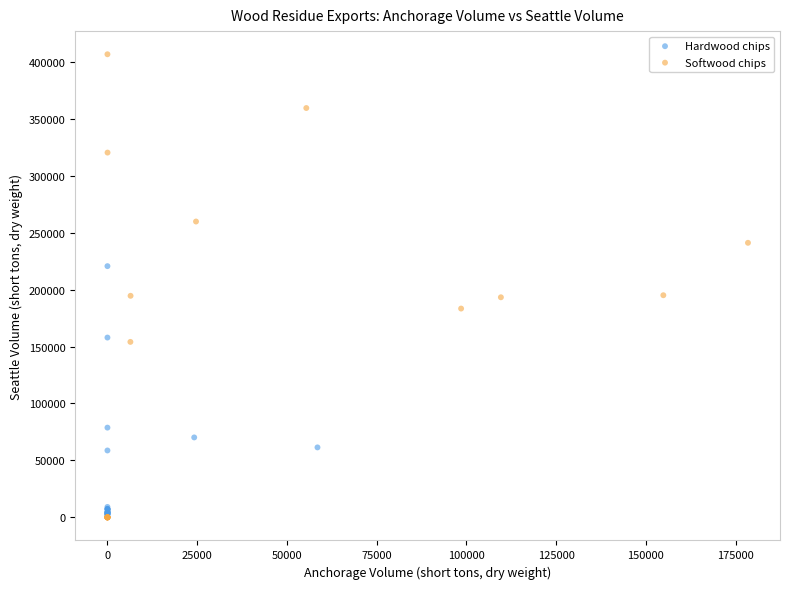

Which series has the widest spread of Y values?

Softwood chips